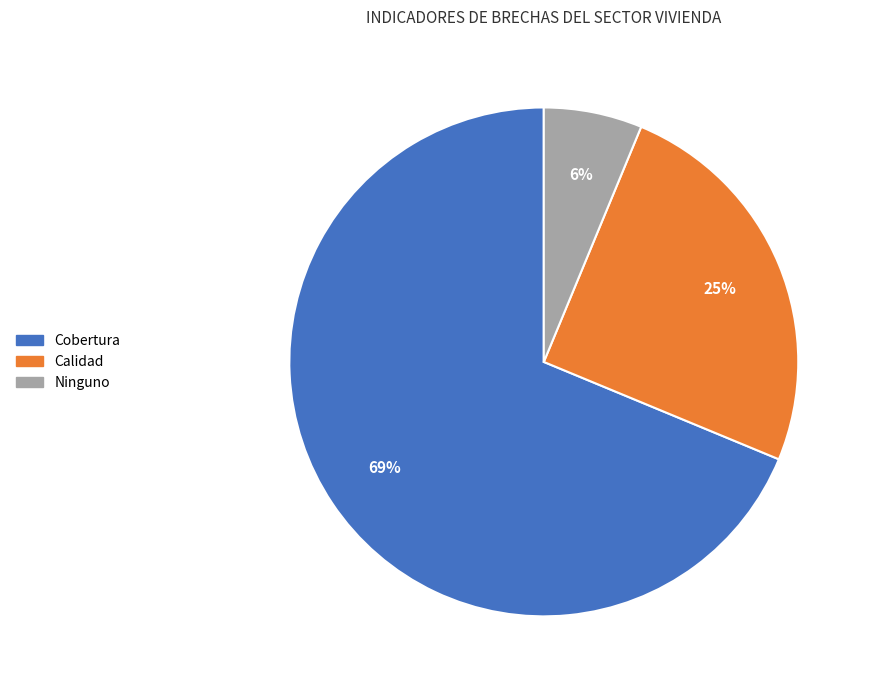

Which category has the biggest portion of the pie?

Cobertura